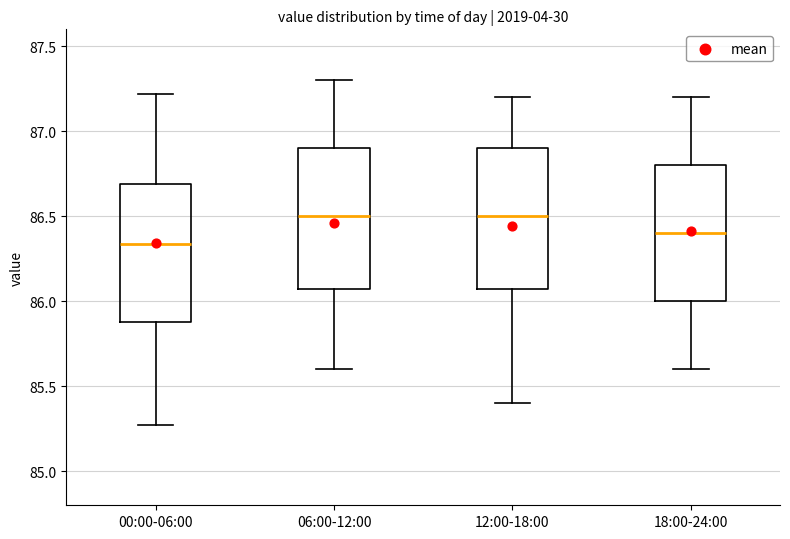

Which box's median line is the lowest?

00:00-06:00